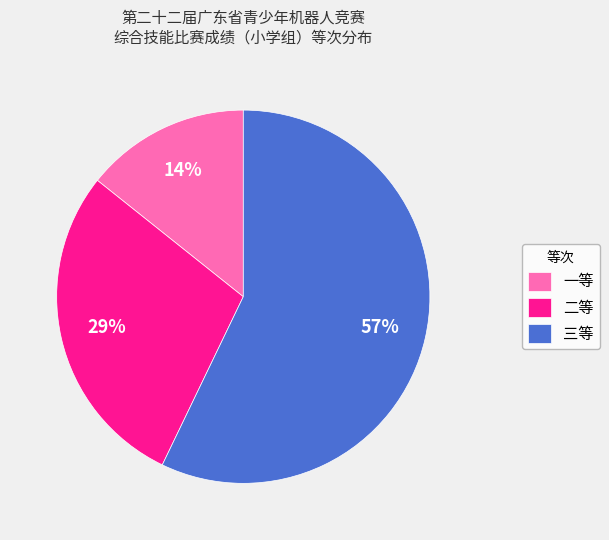

Between 三等 and 一等, which is larger?

三等